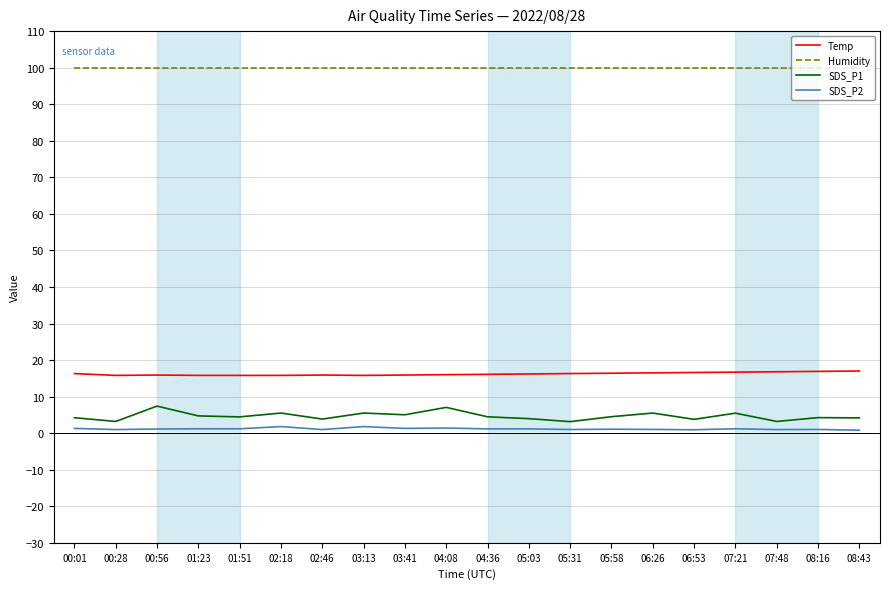

True or false: Humidity has a value of 29.0 at 04:36.

False